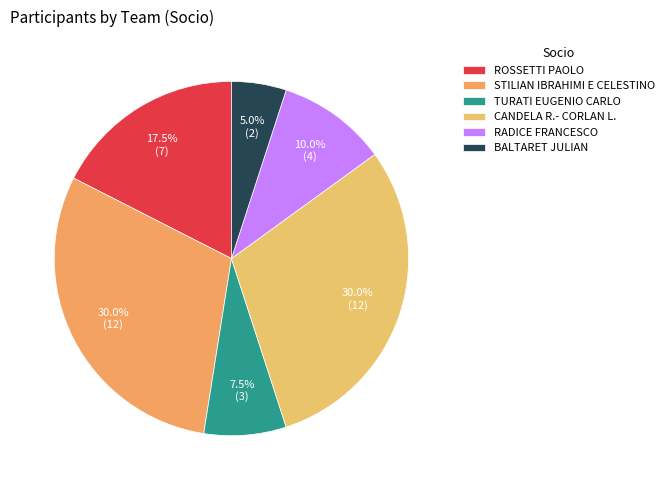

Count the number of slices in the pie.

6